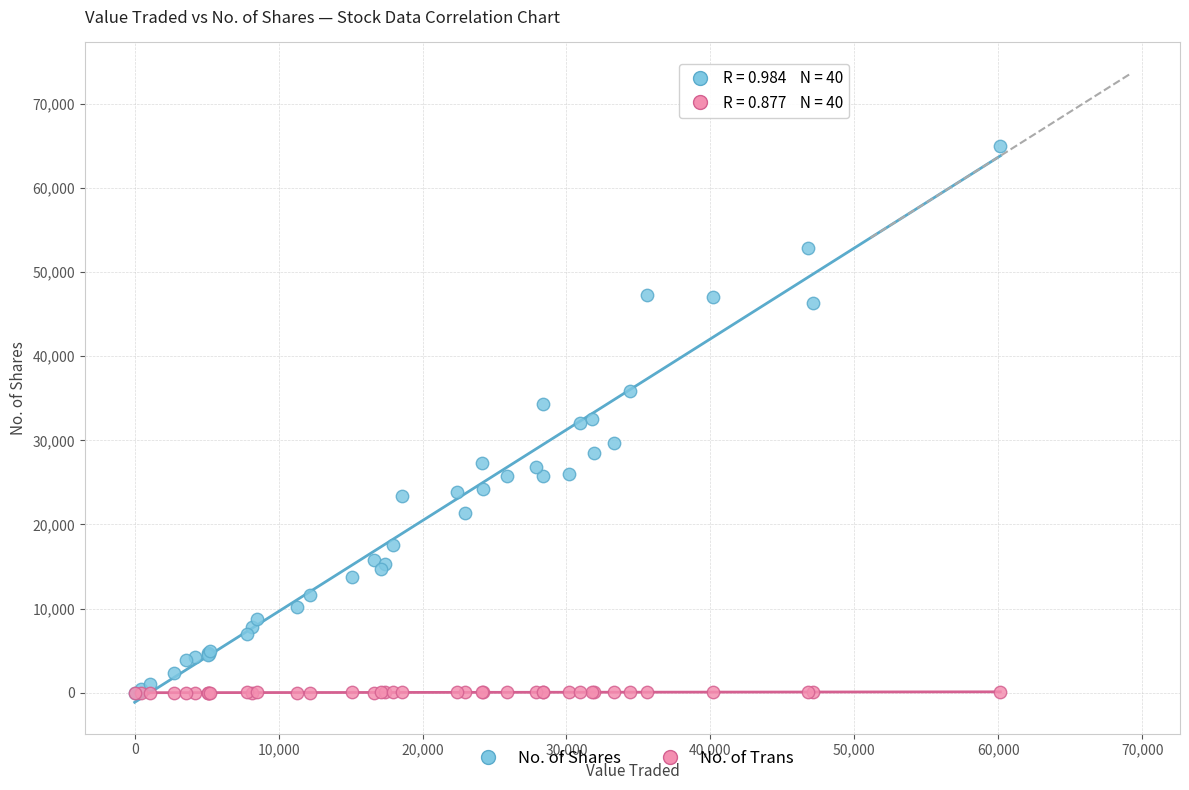

What are all the series names shown in the legend?

No. of Shares, No. of Trans